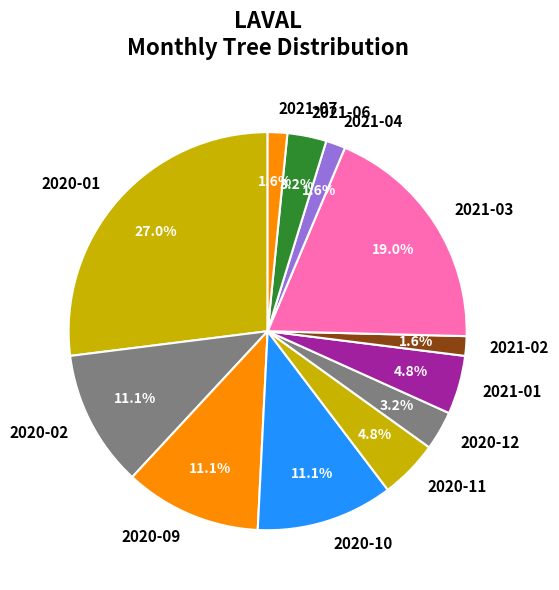

Between 2020-12 and 2021-02, which is larger?

2020-12